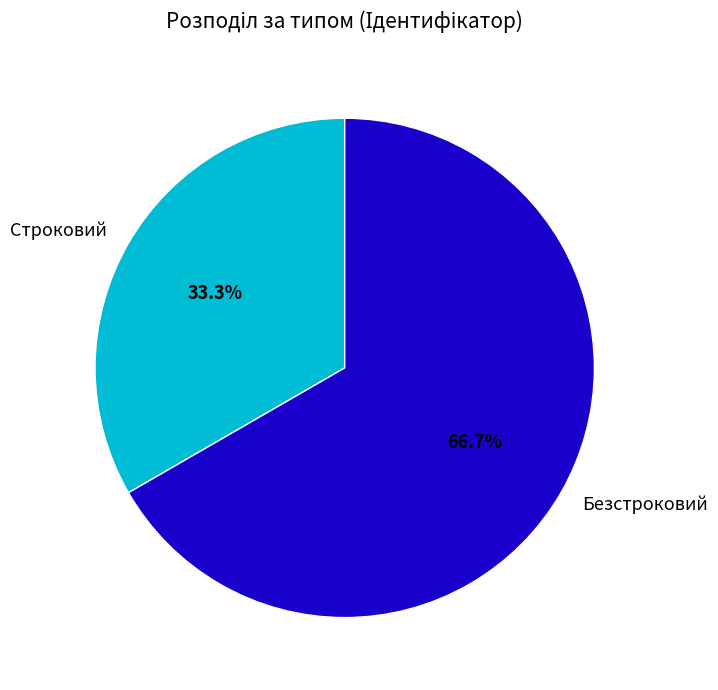

Which slice is the largest?

Безстроковий